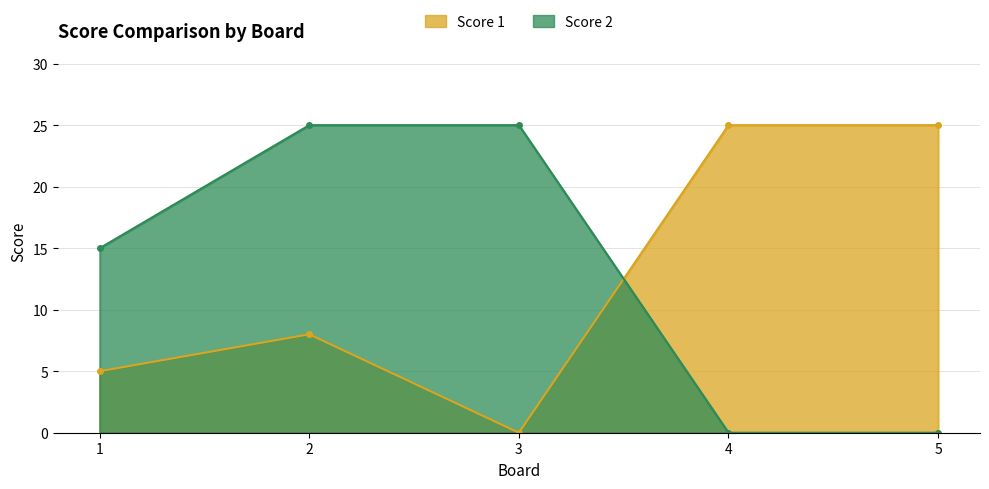

Between 5 and 4, which is larger?

5